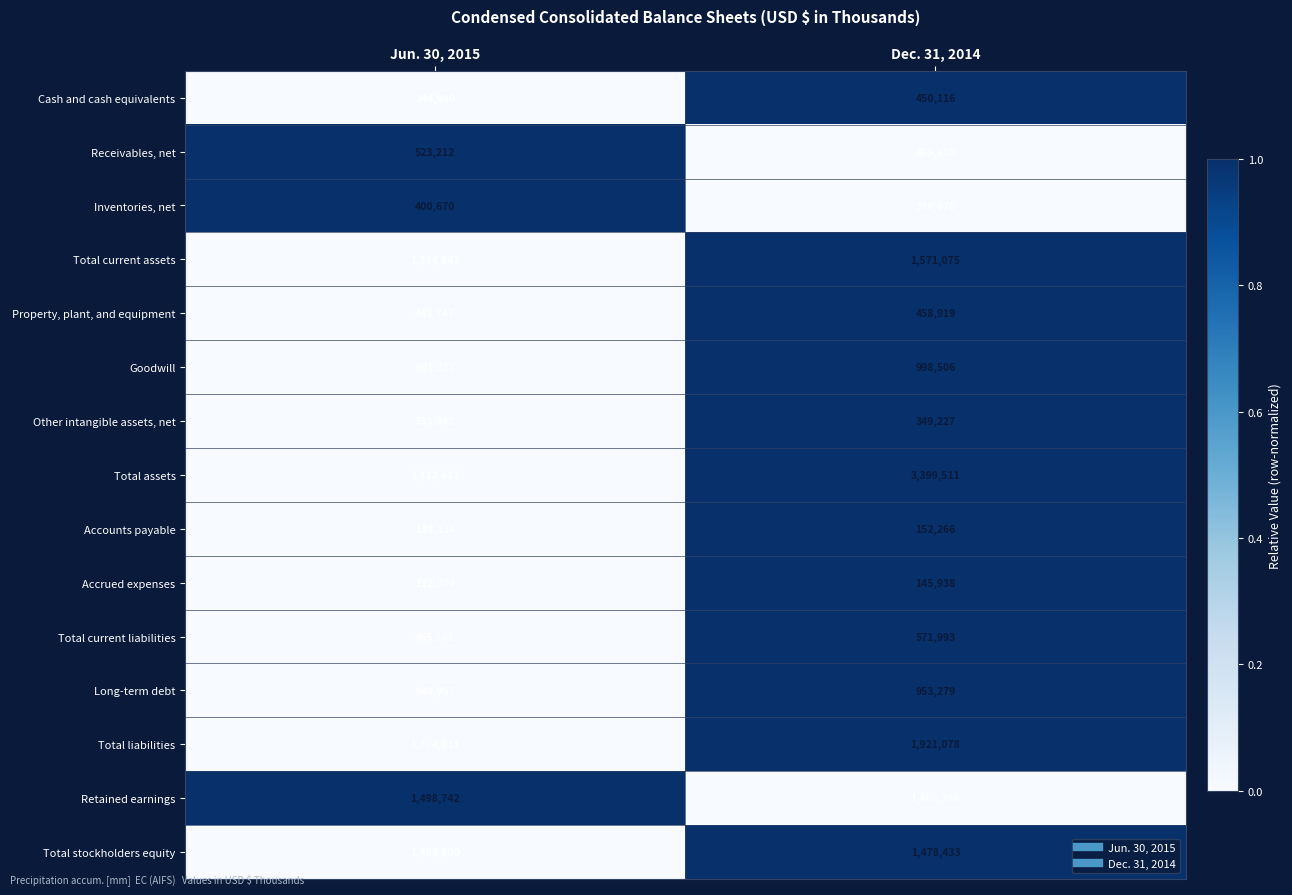

Which series changed the most between Jun. 30, 2015 and Dec. 31, 2014?

Total assets